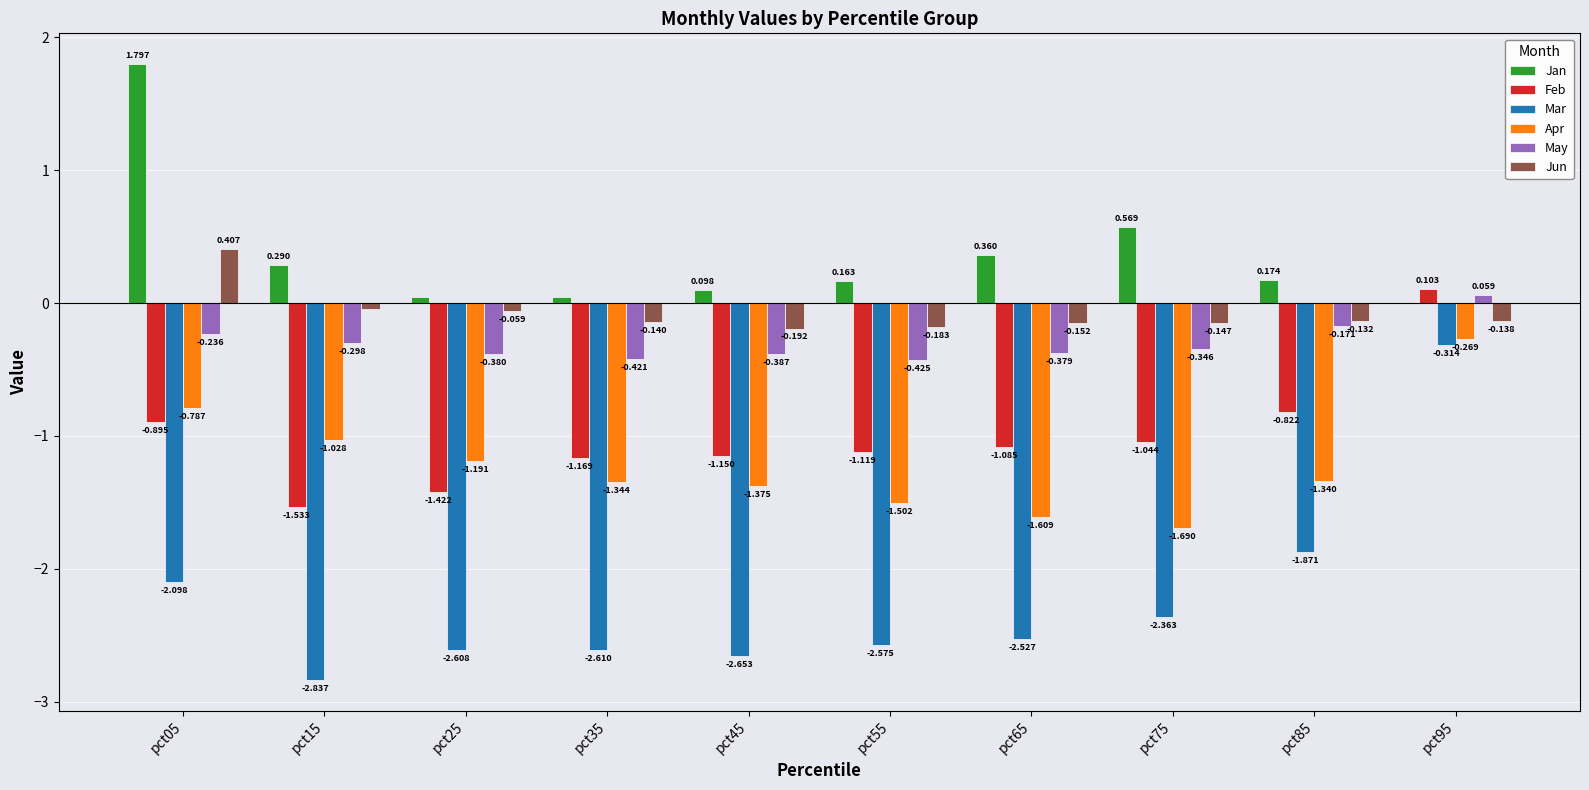

Which series has the largest total across all categories?

Jan